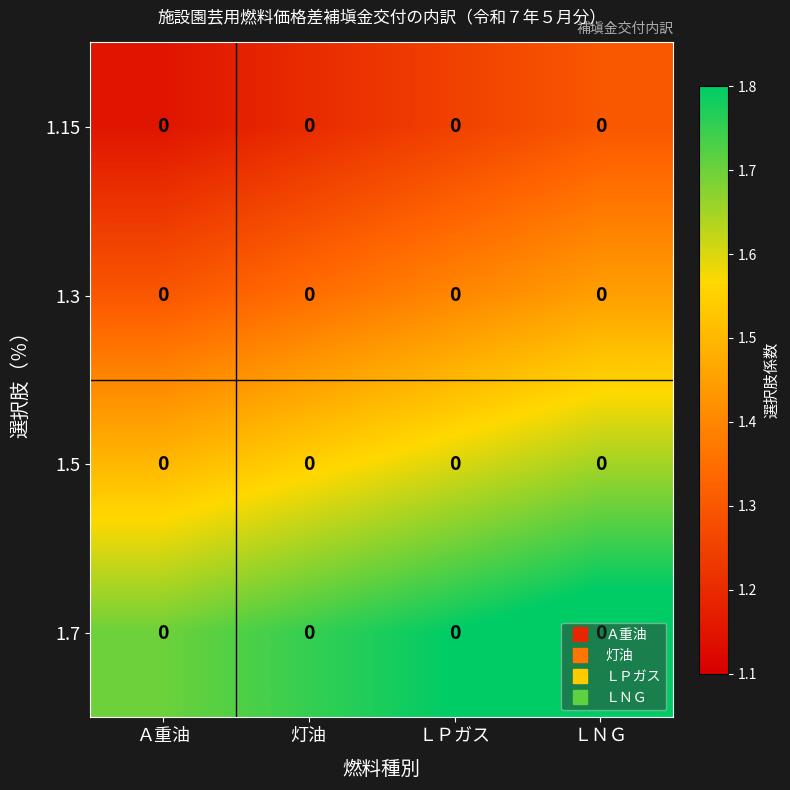

Which category has the lowest value in the 1.5 series?

Ａ重油